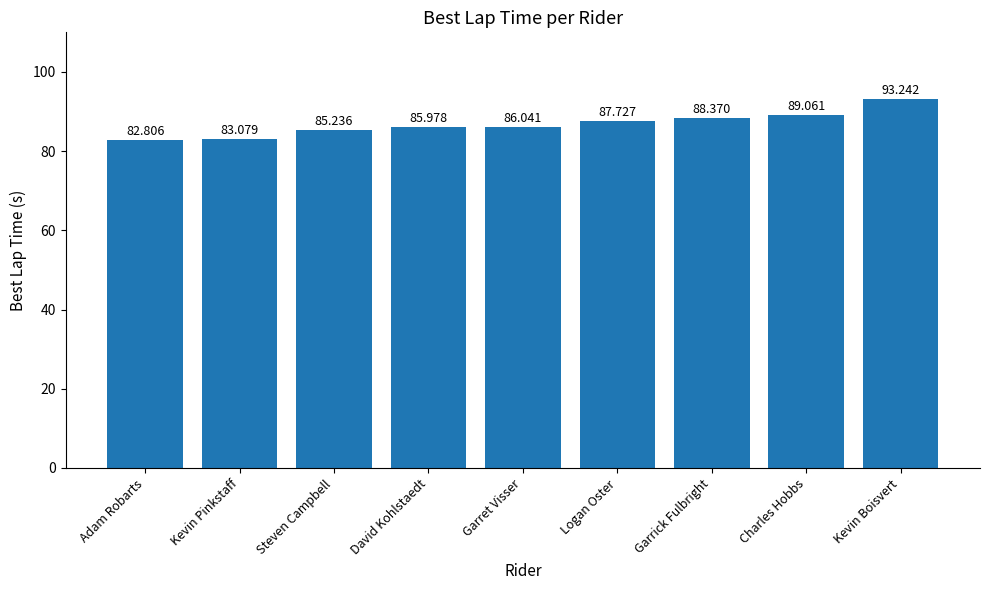

Where is the data nearest to the value 88?

Logan Oster